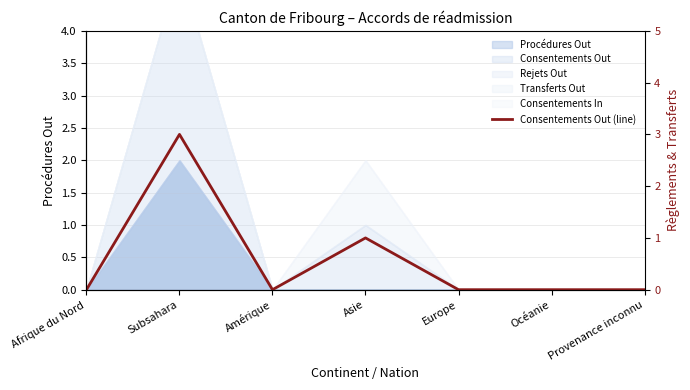

Reading left to right, extract all data points from this chart.

Afrique du Nord=0	Subsahara=3	Amérique=0	Asie=1	Europe=0	Océanie=0	Provenance inconnu=0